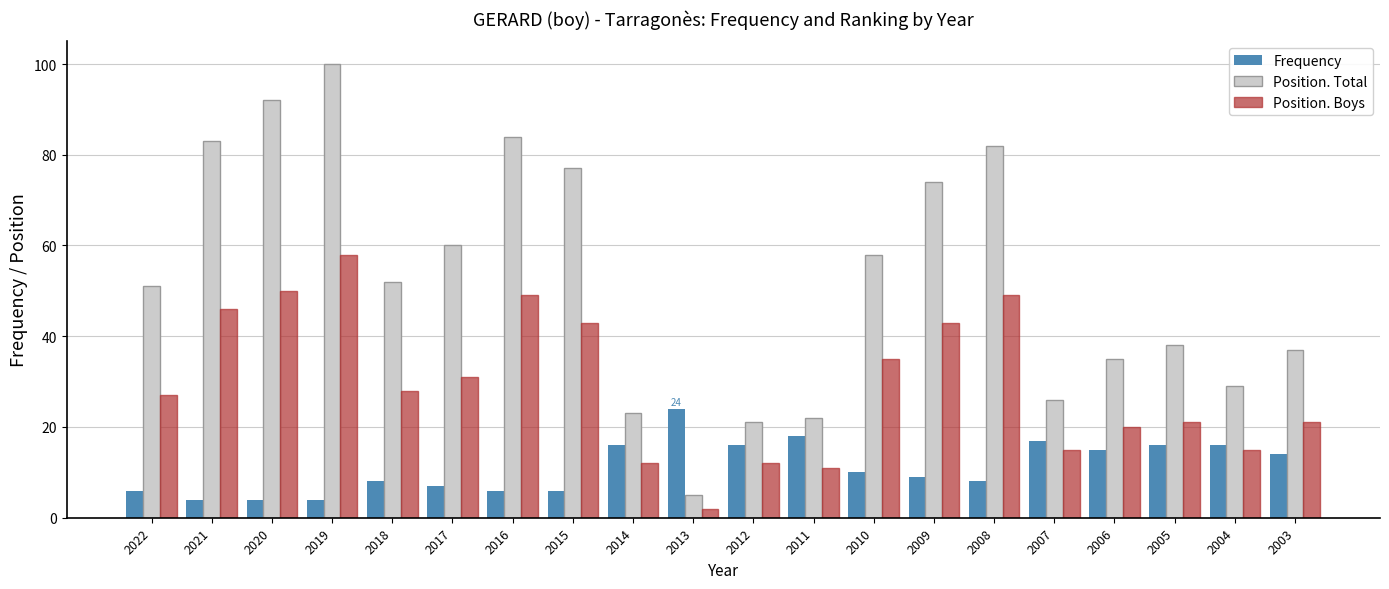

What is the smallest value displayed?

2